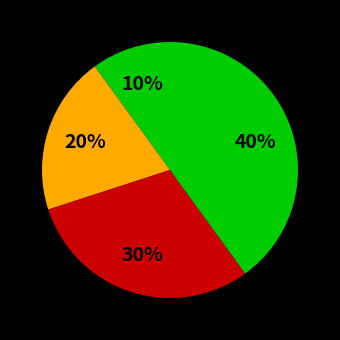

How many slices are in this pie chart?

4